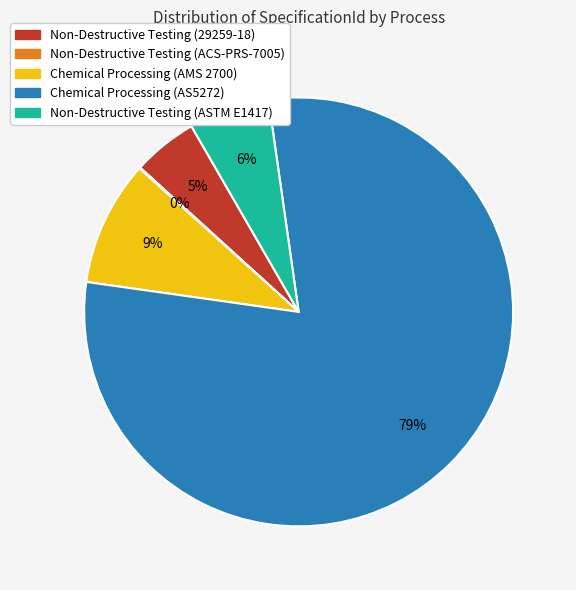

Is it true that Chemical Processing (AS5272) is 73% of the pie?

False